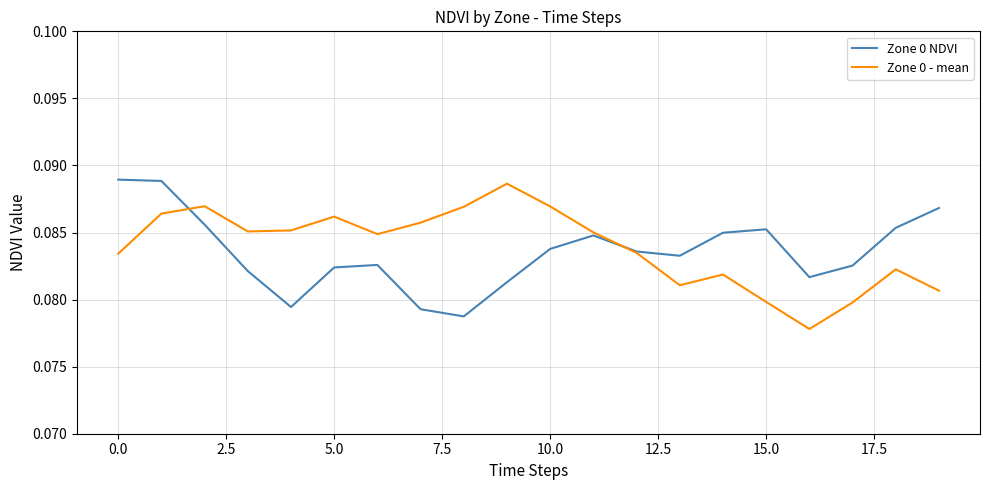

What is the label of the 1st point from the right?

19